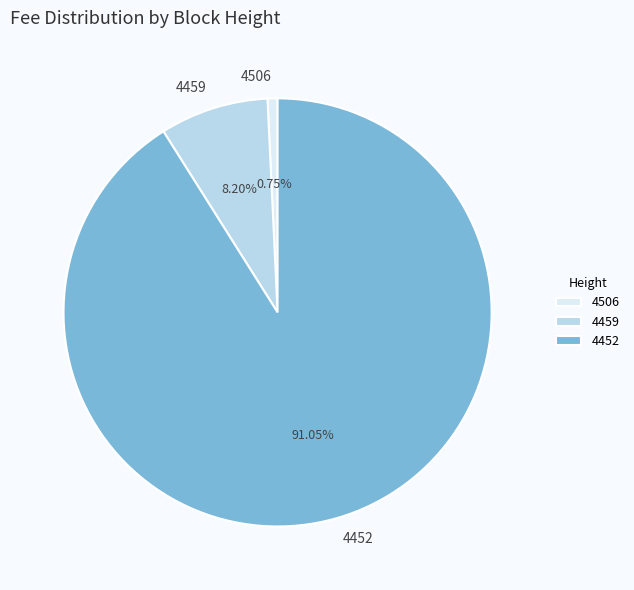

Is the sum of 4459 and 4506 greater than half?

No